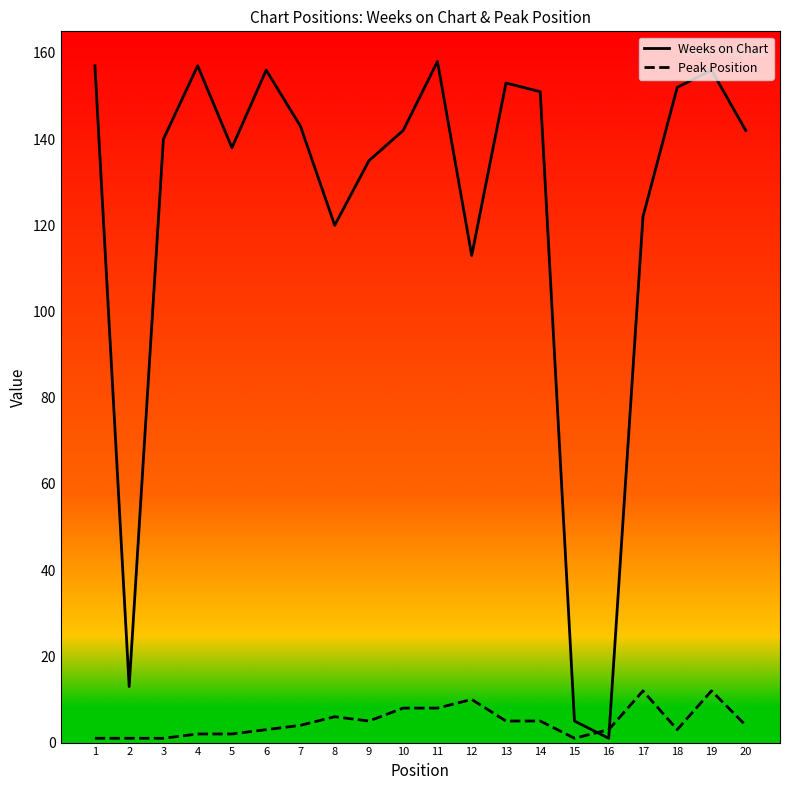

What is the greatest value displayed?

158